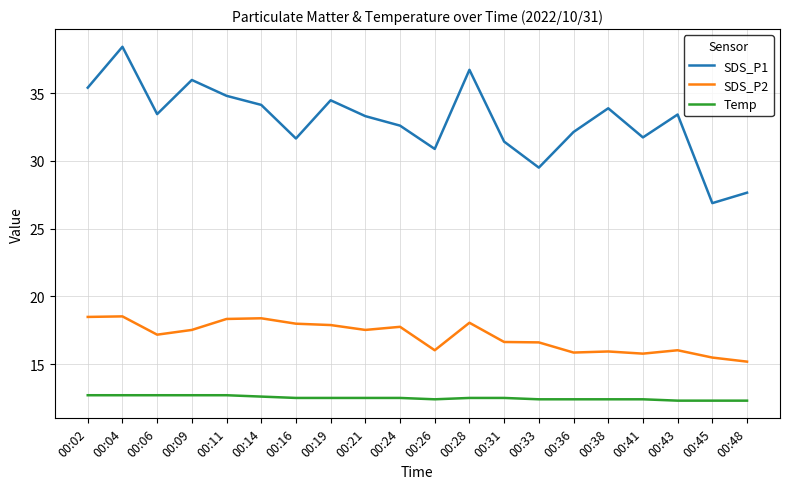

Does the chart display data point markers on the line(s)?

No